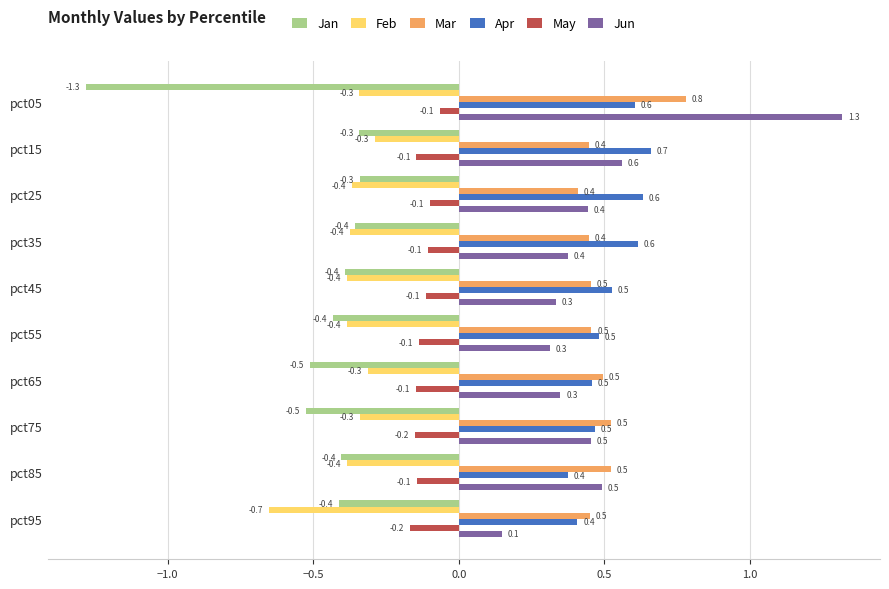

What is the sum of all Mar values?

5.0